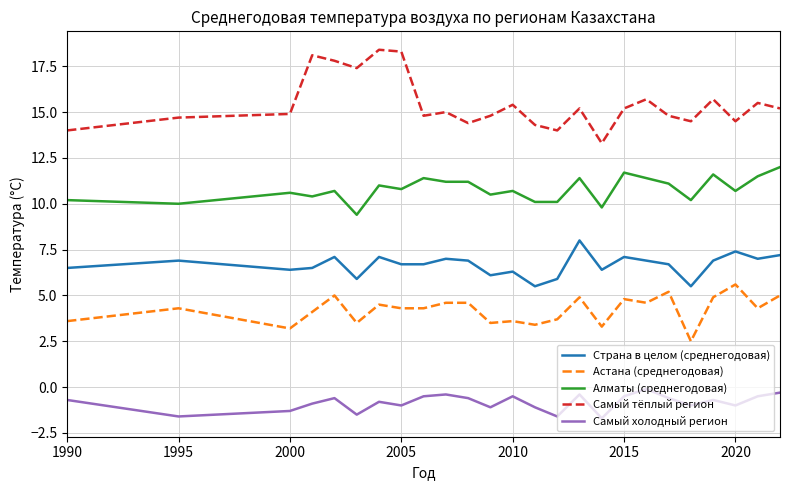

What is the lowest value of the Самый тёплый регион series?

13.3